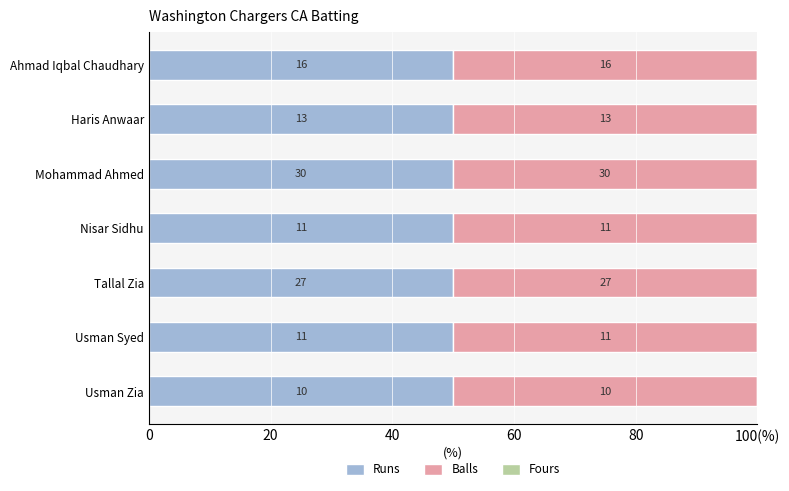

At which category is the sum across all series the highest?

Mohammad Ahmed